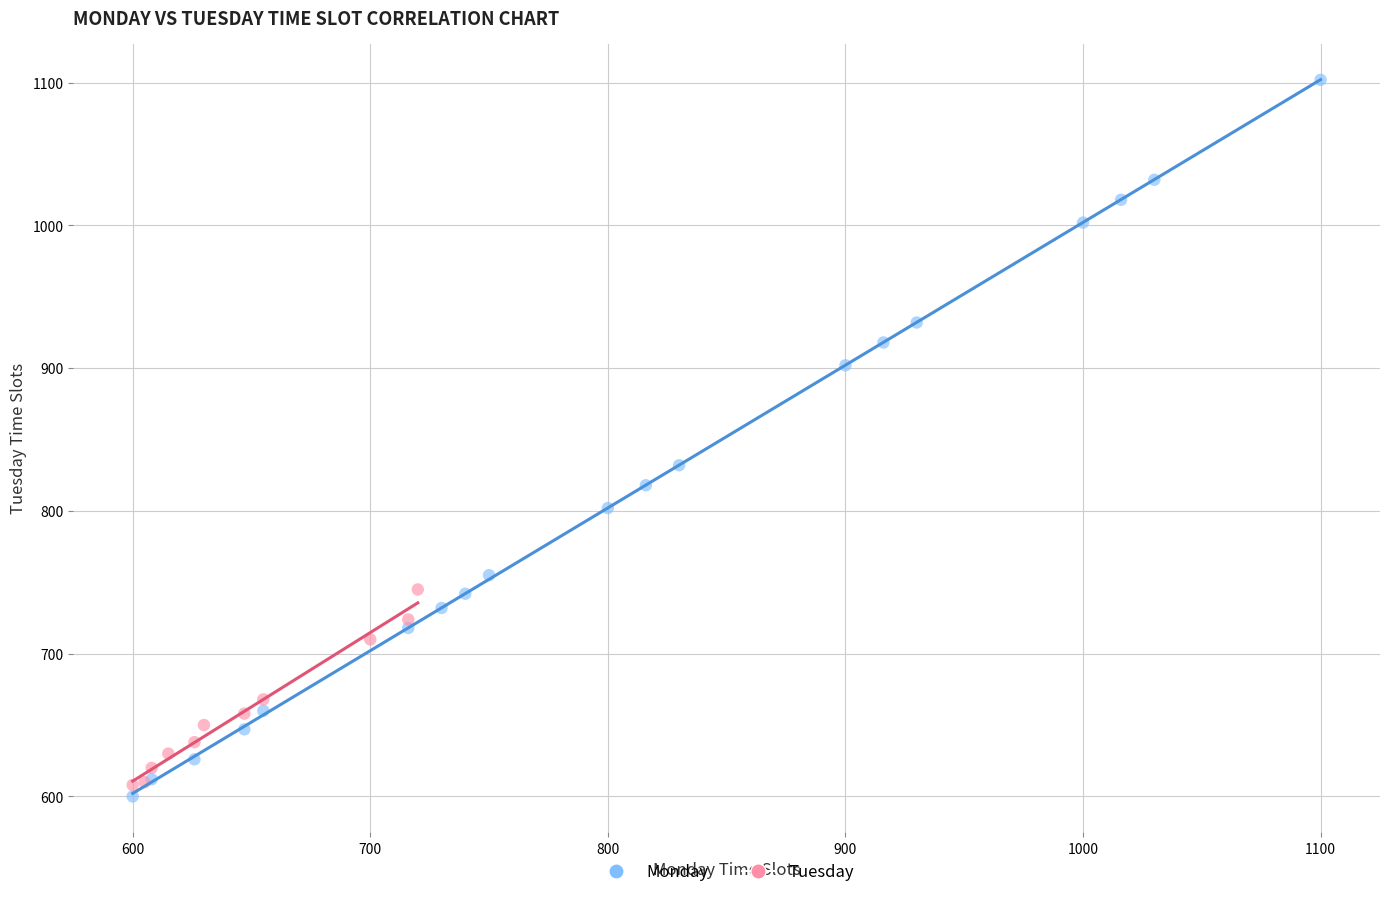

Which series reaches the maximum Y coordinate?

Monday